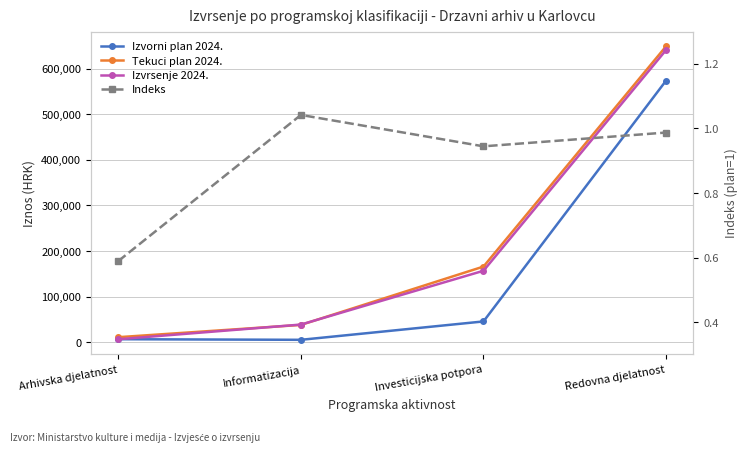

Which series has the largest range (max minus min)?

Tekuci plan 2024.